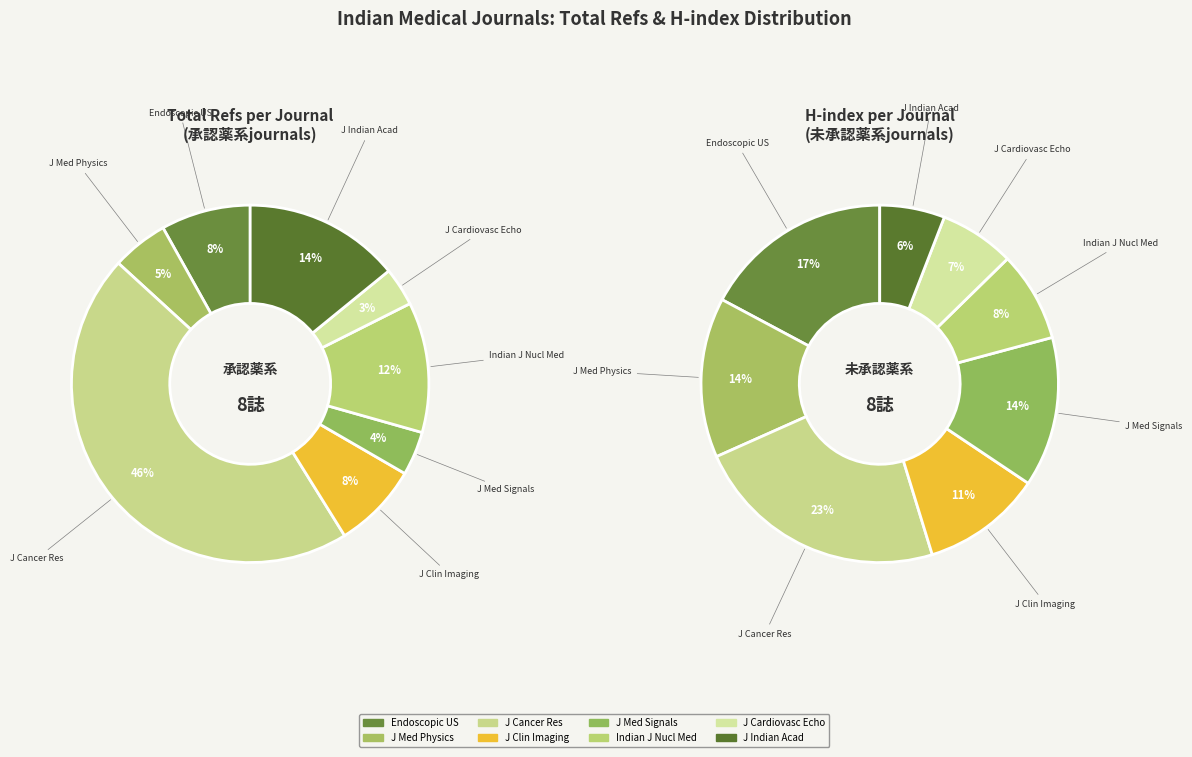

Is it true that Journal of Medical Signals and Sensors is 1% of the pie?

False